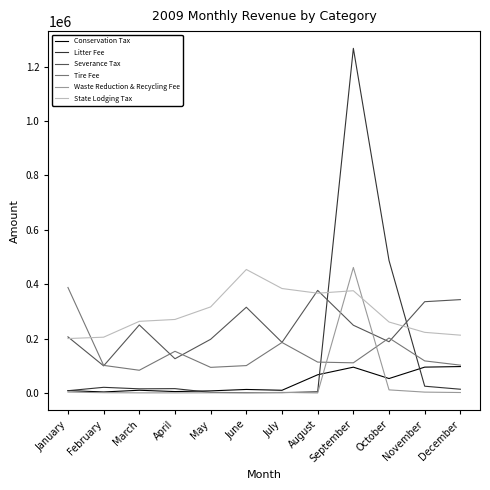

What is the sum of the Conservation Tax values at April and December?

102216.2